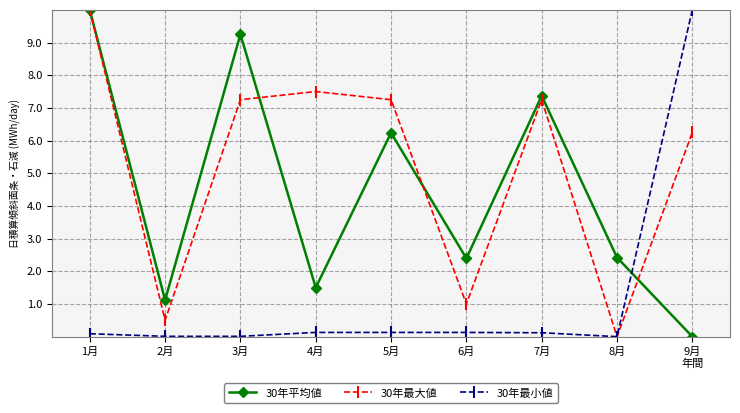

The 30年平均値 series shows 2.4 at 6月. True or false?

True